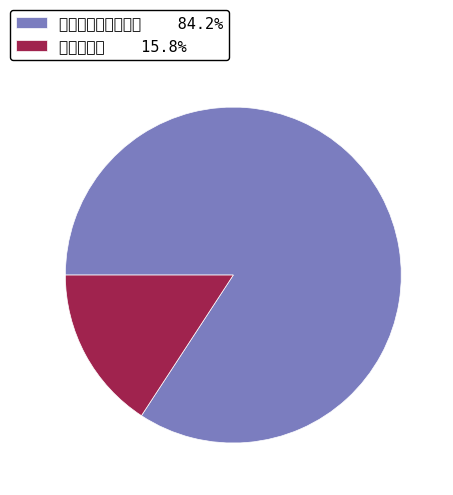

Which category accounts for the majority?

农村转移就业劳动者